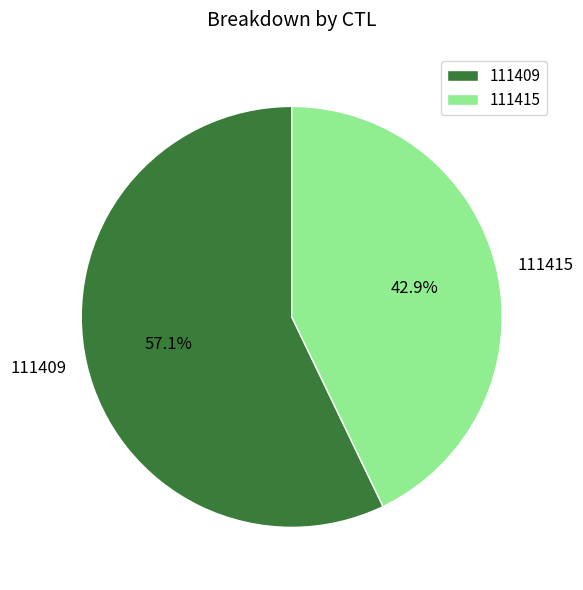

To the nearest percent, what portion does 111415 represent?

43%